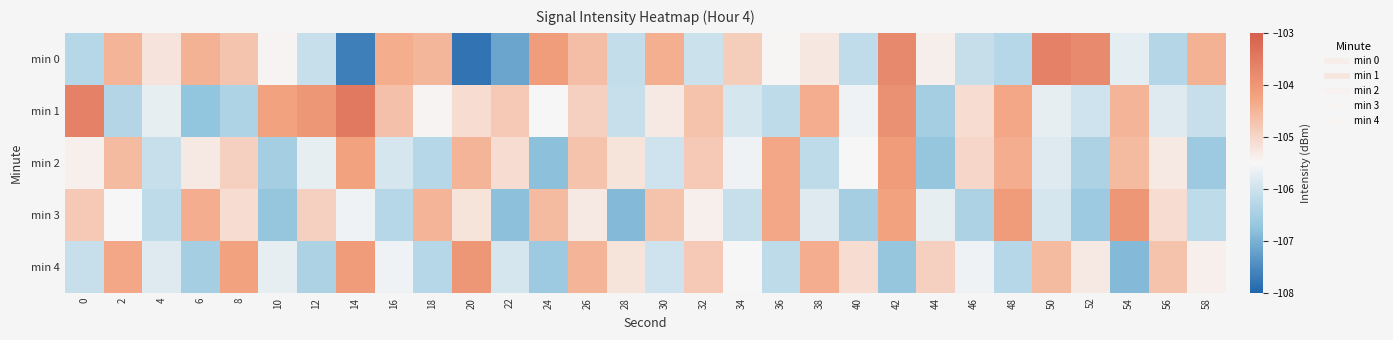

Reading right to left, what are all the values shown in this chart?

min 0: 58=-104.5	56=-106.3	54=-105.7	52=-103.8	50=-103.6	48=-106.3	46=-106.1	44=-105.4	42=-103.8	40=-106.2	38=-105.3	36=-105.5	34=-104.9	32=-106.0	30=-104.4	28=-106.1	26=-104.6	24=-104.1	22=-107.2	20=-107.8	18=-104.5	16=-104.4	14=-107.7	12=-106.1	10=-105.5	8=-104.7	6=-104.5	4=-105.2	2=-104.5	0=-106.3
min 1: 58=-106.1	56=-105.8	54=-104.5	52=-106.0	50=-105.7	48=-104.3	46=-105.1	44=-106.5	42=-103.9	40=-105.6	38=-104.4	36=-106.2	34=-105.9	32=-104.7	30=-105.3	28=-106.1	26=-104.9	24=-105.5	22=-104.8	20=-105.1	18=-105.5	16=-104.7	14=-103.5	12=-104.0	10=-104.2	8=-106.4	6=-106.7	4=-105.7	2=-106.3	0=-103.6
min 2: 58=-106.6	56=-105.3	54=-104.6	52=-106.4	50=-105.8	48=-104.4	46=-105.0	44=-106.7	42=-104.1	40=-105.5	38=-106.2	36=-104.3	34=-105.6	32=-104.8	30=-106.0	28=-105.2	26=-104.7	24=-106.8	22=-105.1	20=-104.5	18=-106.3	16=-105.9	14=-104.2	12=-105.7	10=-106.5	8=-104.9	6=-105.3	4=-106.1	2=-104.6	0=-105.4
min 3: 58=-106.2	56=-105.1	54=-104.0	52=-106.6	50=-105.9	48=-104.1	46=-106.4	44=-105.7	42=-104.2	40=-106.5	38=-105.8	36=-104.3	34=-106.1	32=-105.4	30=-104.7	28=-106.9	26=-105.3	24=-104.6	22=-106.8	20=-105.2	18=-104.5	16=-106.3	14=-105.6	12=-104.9	10=-106.7	8=-105.1	6=-104.4	4=-106.2	2=-105.5	0=-104.8
min 4: 58=-105.4	56=-104.7	54=-106.9	52=-105.3	50=-104.6	48=-106.3	46=-105.6	44=-104.9	42=-106.7	40=-105.1	38=-104.4	36=-106.2	34=-105.5	32=-104.8	30=-106.0	28=-105.2	26=-104.5	24=-106.6	22=-105.9	20=-104.0	18=-106.3	16=-105.6	14=-104.1	12=-106.4	10=-105.7	8=-104.2	6=-106.5	4=-105.8	2=-104.3	0=-106.1